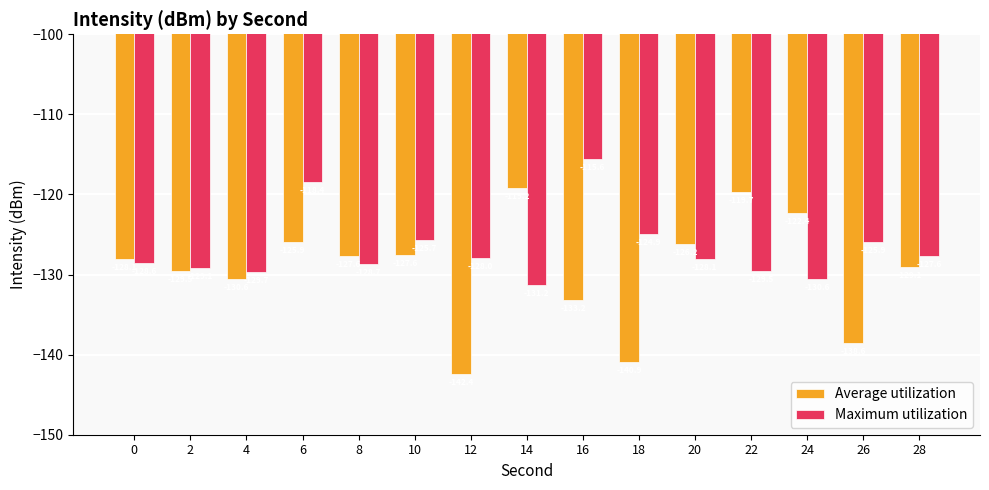

What is the sum of all Maximum utilization values?

-1901.6